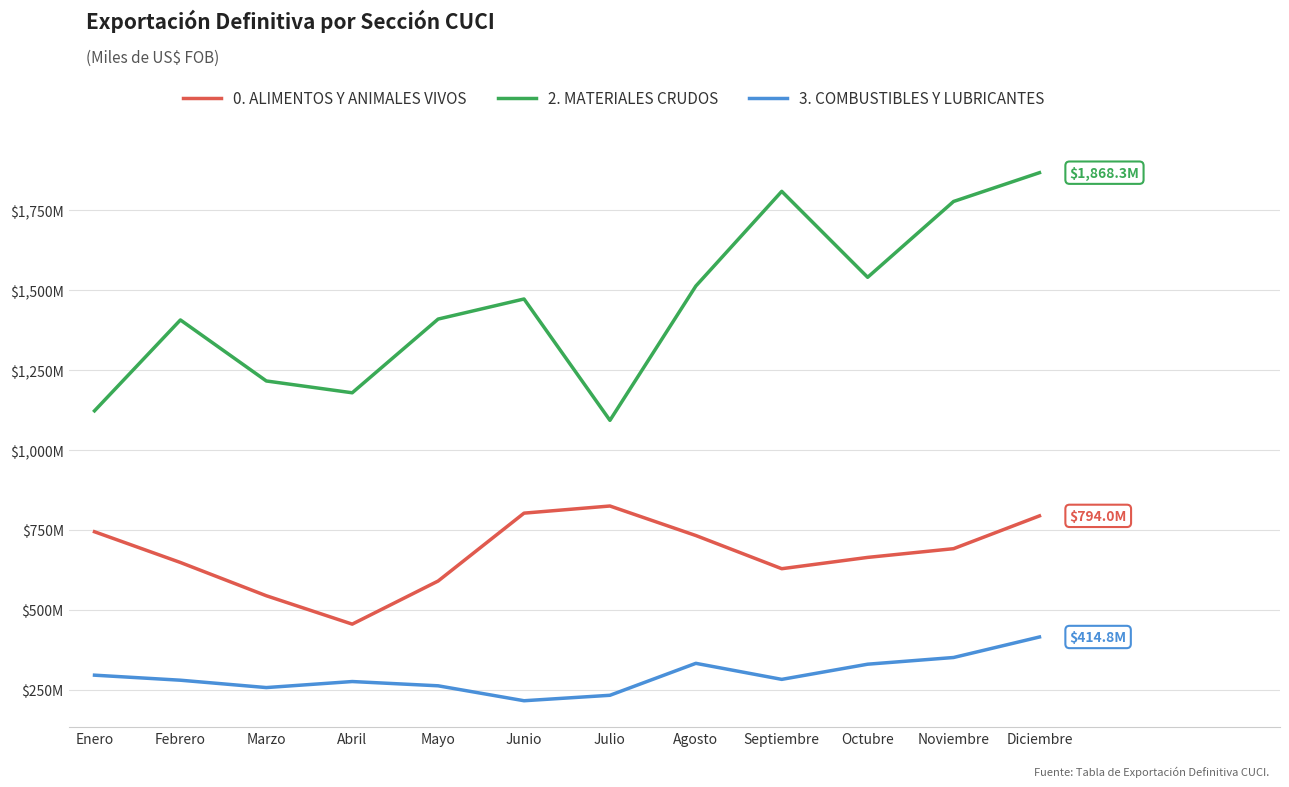

True or false: 0. ALIMENTOS Y ANIMALES VIVOS and 3. COMBUSTIBLES Y LUBRICANTES intersect in this chart.

False